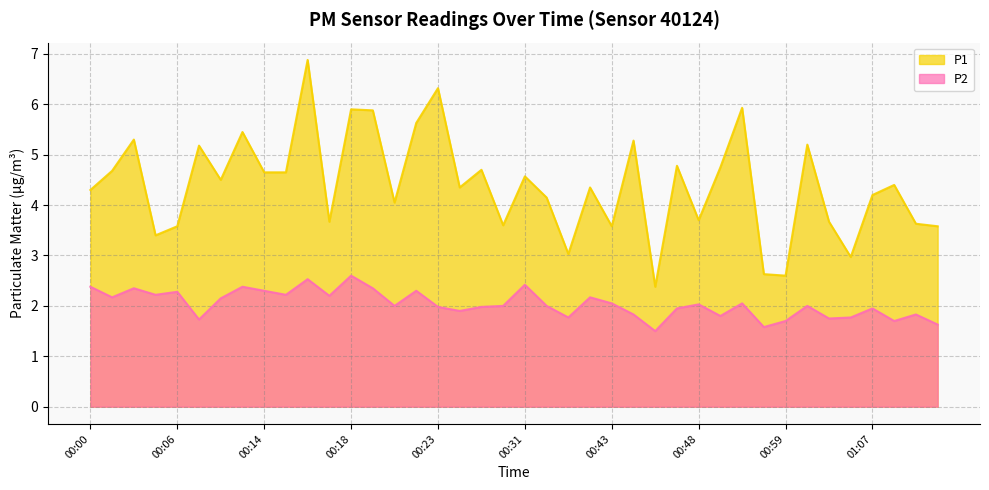

True or false: P1 and P2 cross at least once.

False